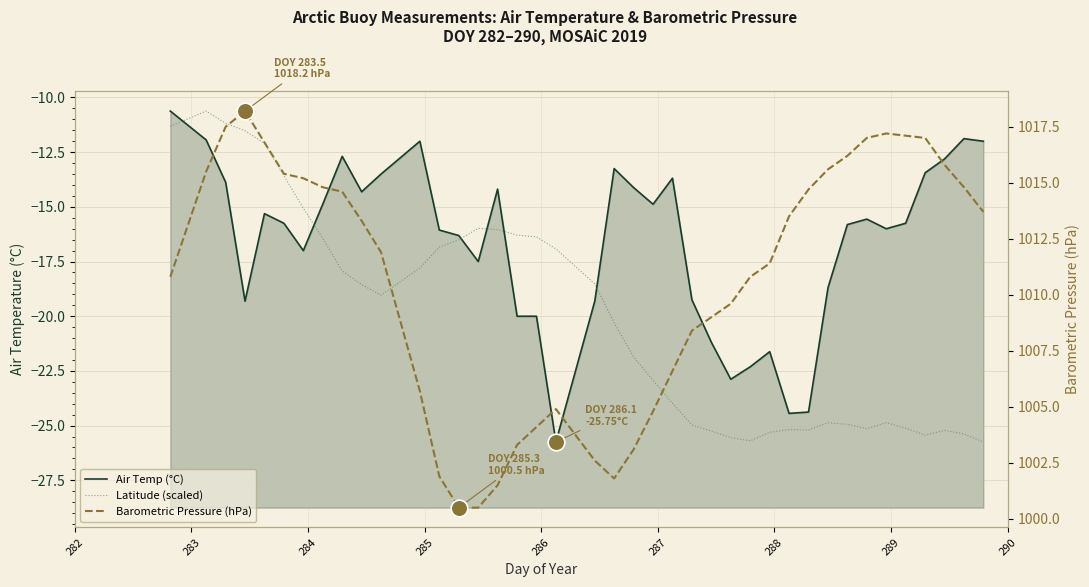

How many lines are shown in the chart?

3